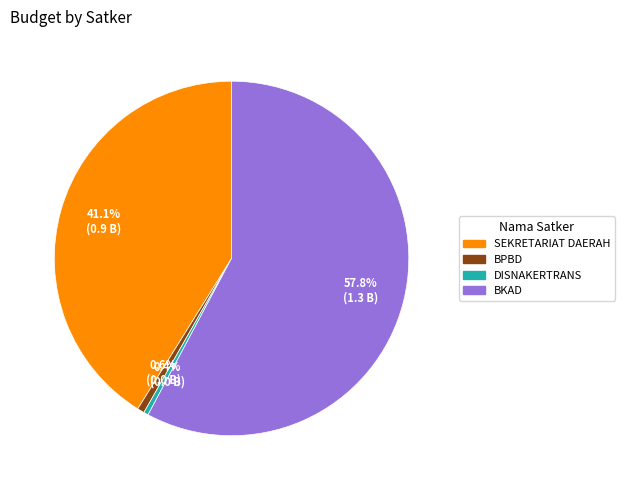

Is there any slice that represents more than half of the pie?

Yes